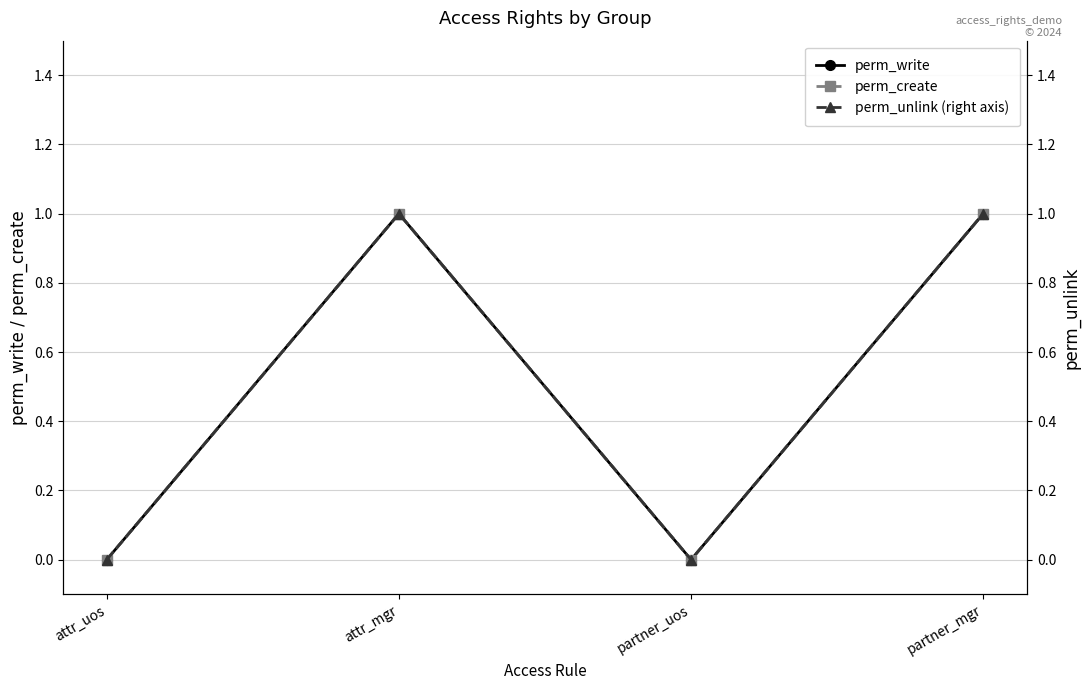

Reading right to left, what are all the values shown in this chart?

perm_write: 1	0	1	0
perm_create: 1	0	1	0
perm_unlink (right axis): 1	0	1	0